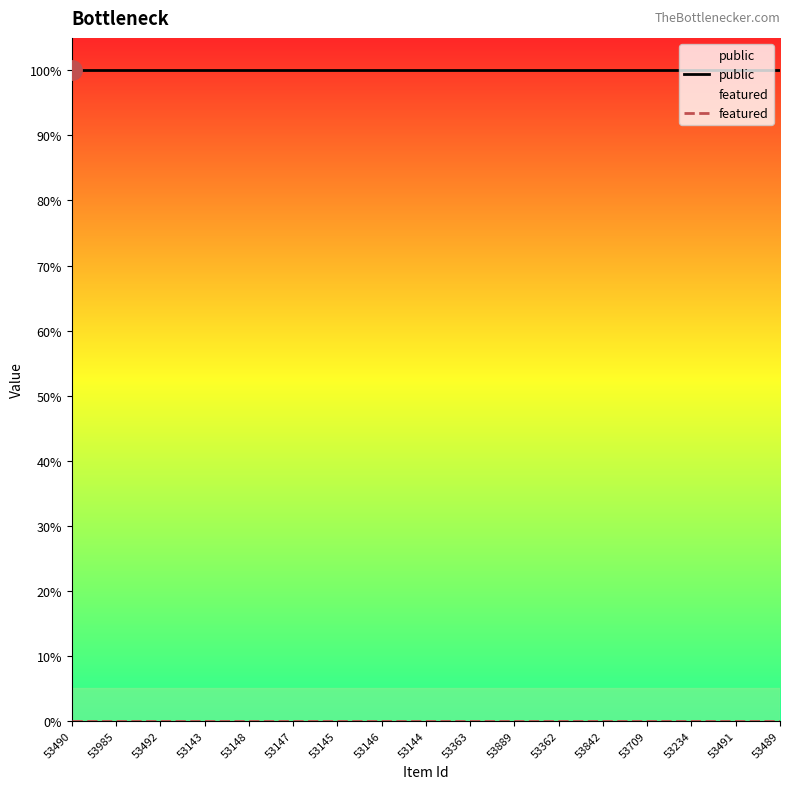

At which label is featured closest to 0?

53490